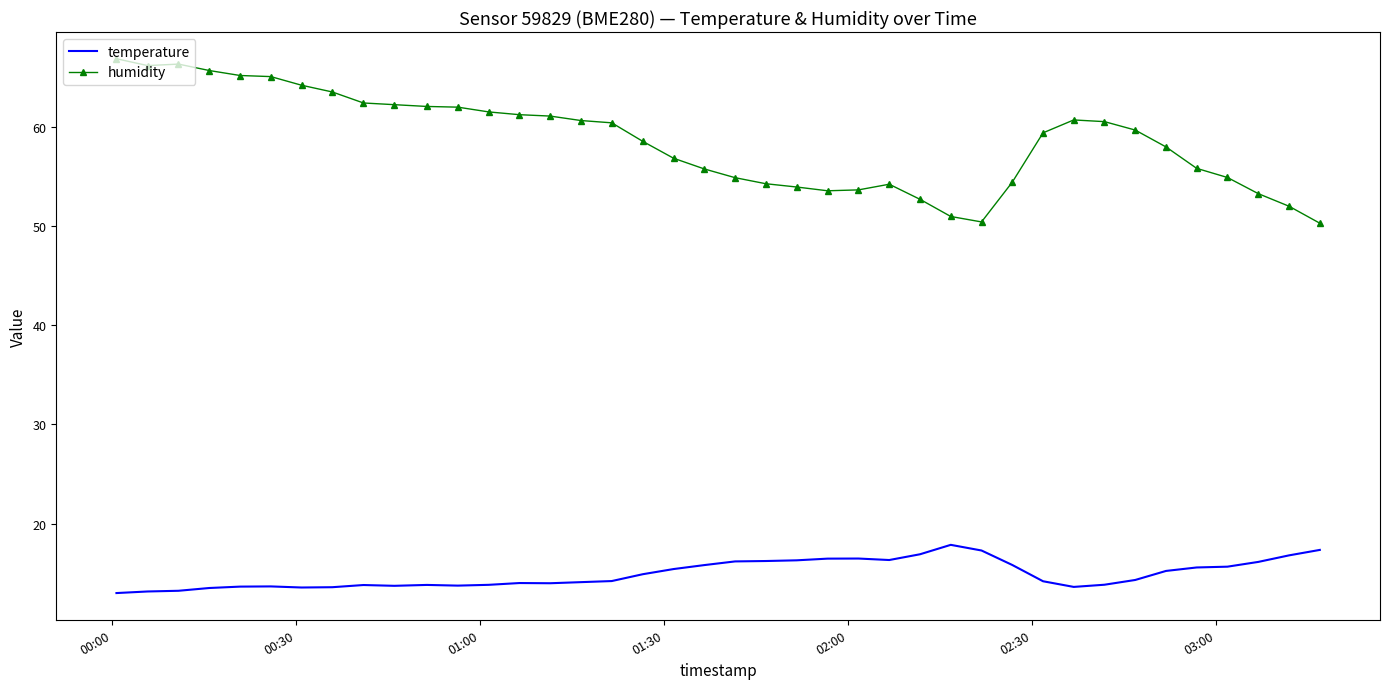

What is the difference between the maximum and minimum values in the humidity series?

16.6